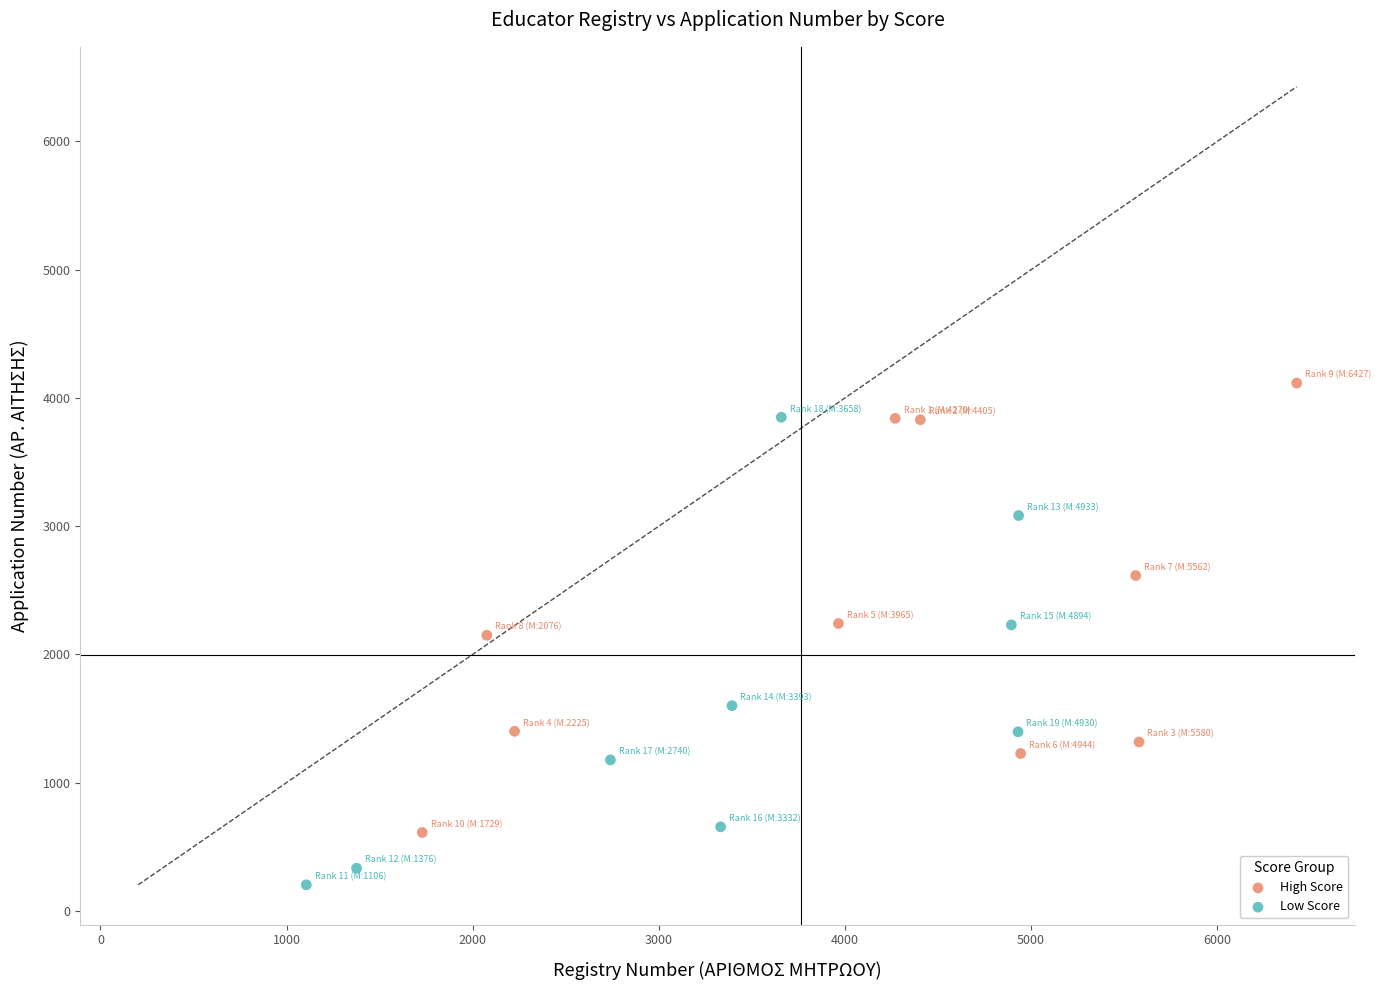

Which series reaches the minimum Y coordinate?

Low Score